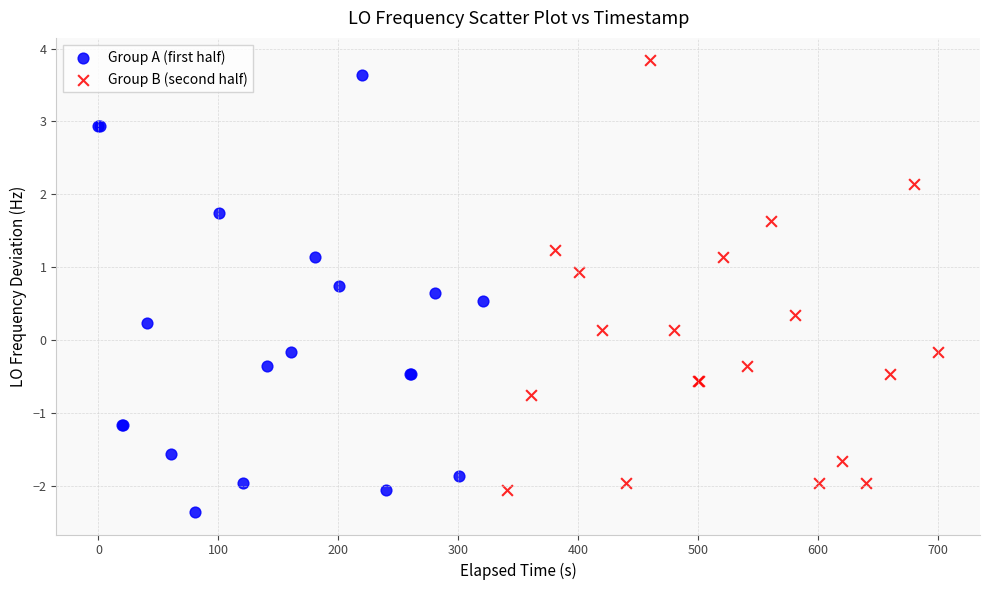

What are all the series names shown in the legend?

Group A (first half), Group B (second half)